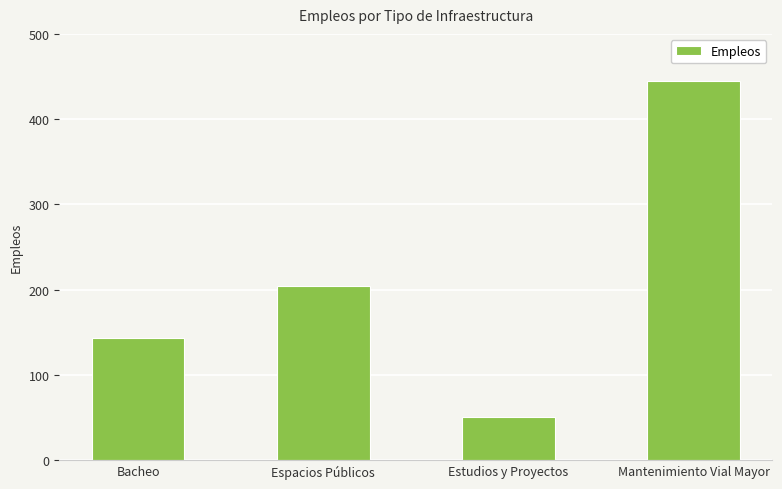

True or false: the data shows 783 at Mantenimiento Vial Mayor.

False